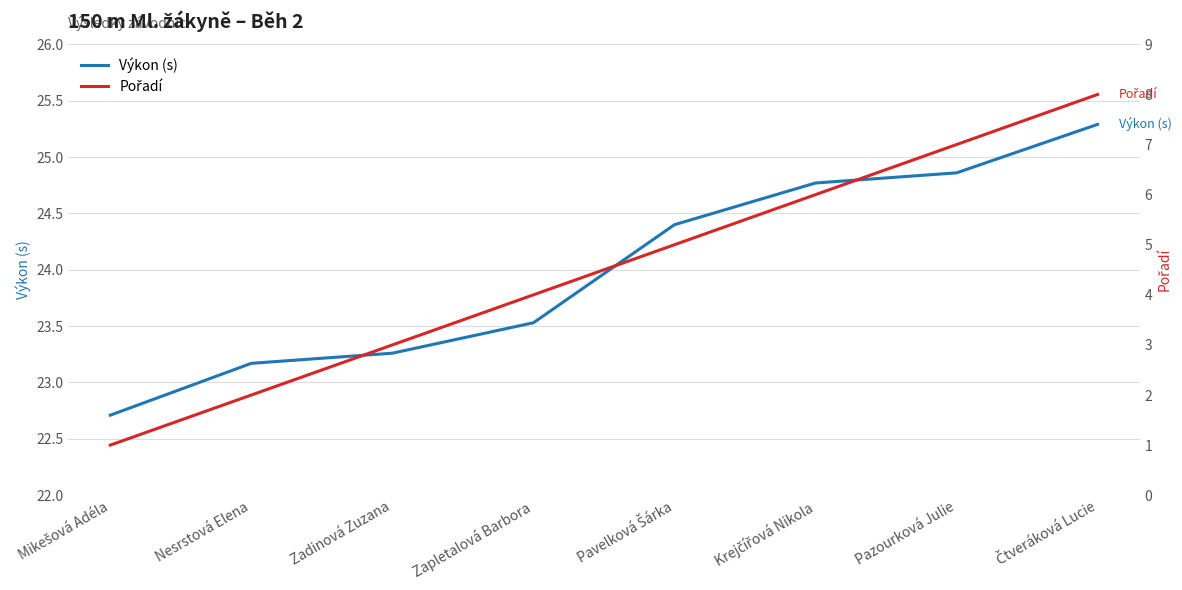

What is the difference between the highest and lowest values at Pazourková Julie?

17.9